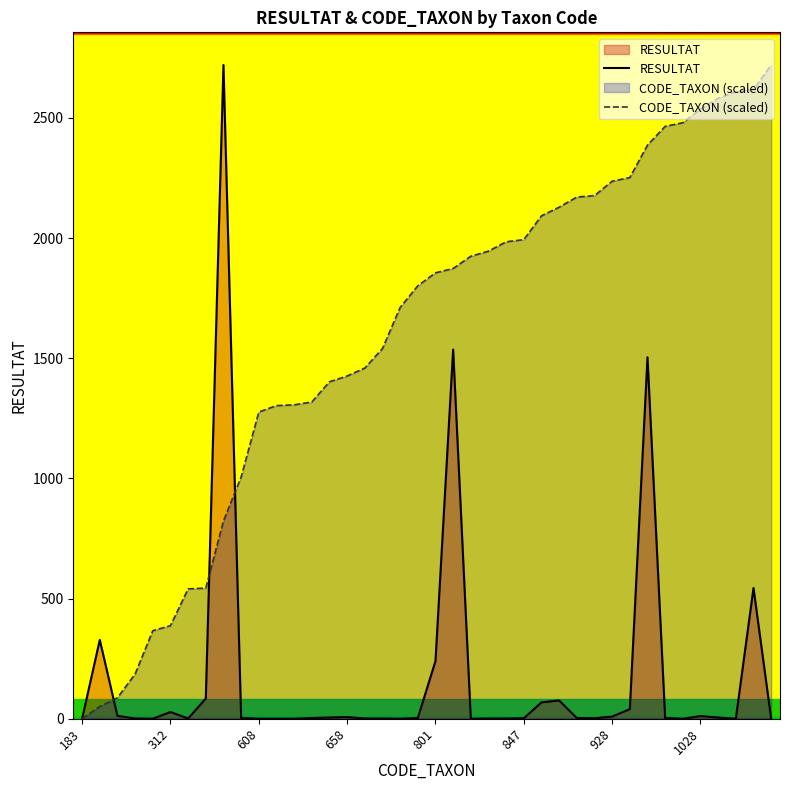

Which series has the largest total across all categories?

CODE_TAXON (scaled)